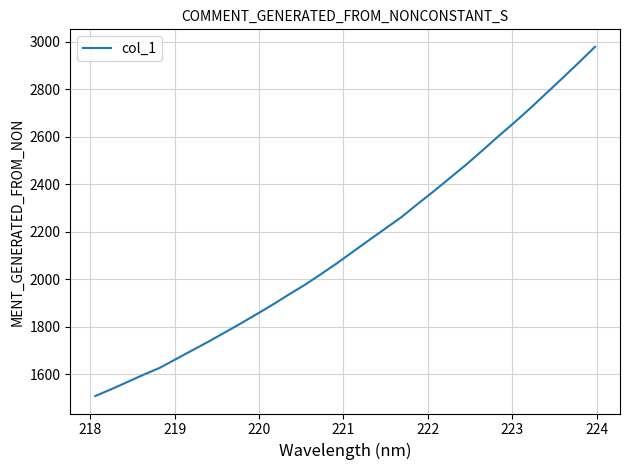

What is the difference between the maximum and minimum values?

1469.6